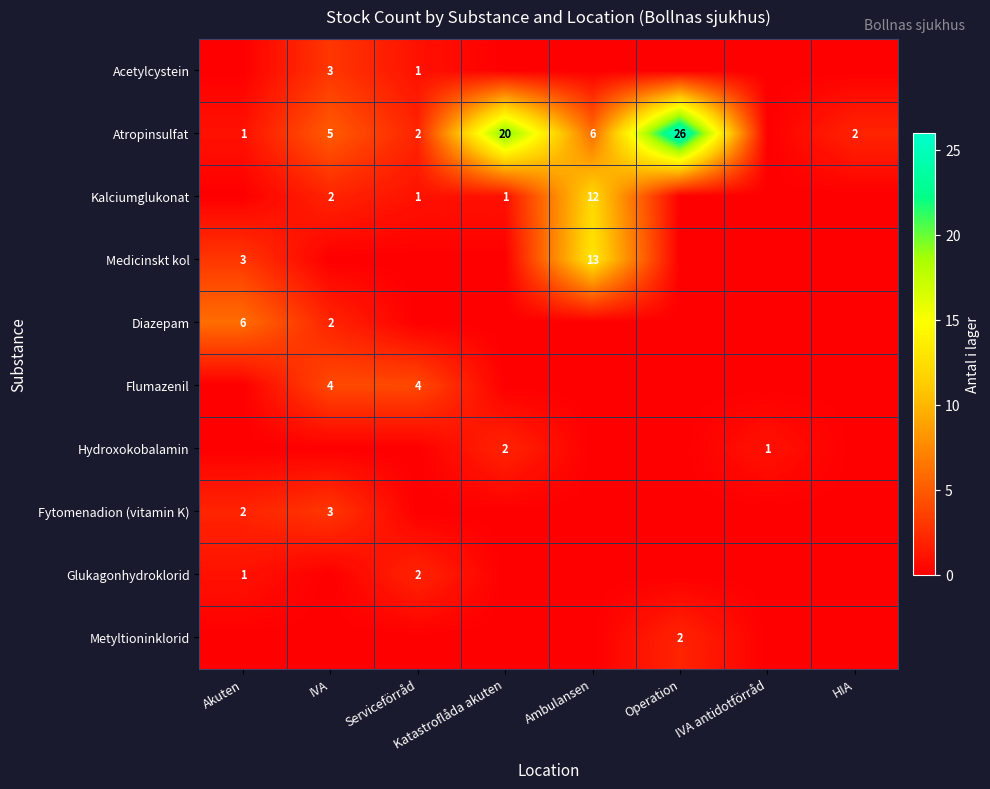

How many values in Flumazenil are above zero?

2